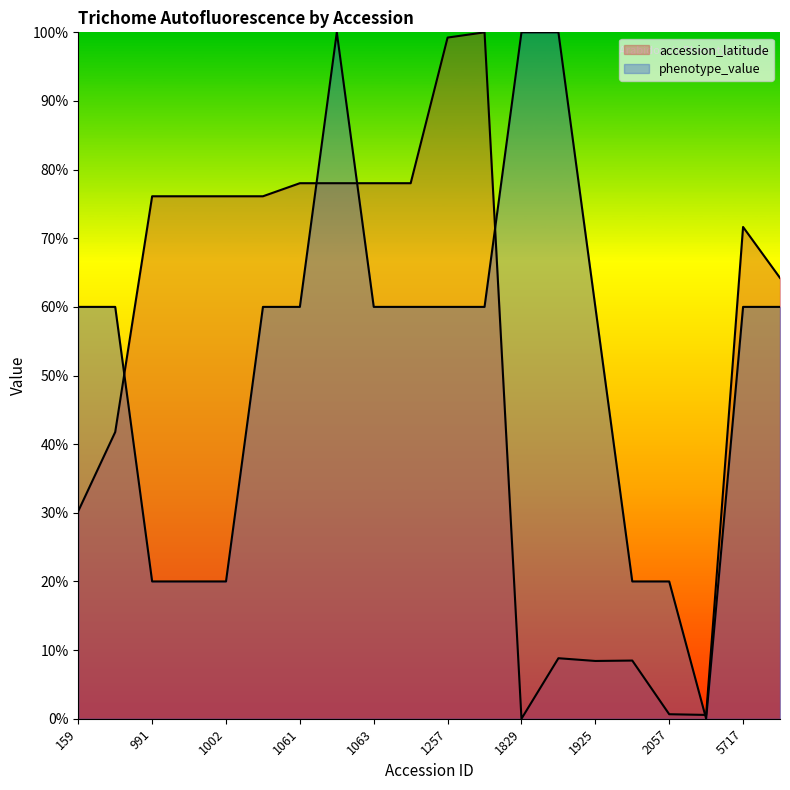

Reading right to left, list all the values displayed in this chart.

accession_latitude: 5720=64.2	5717=71.6	2171=0.6	2057=0.7	2016=8.5	1925=8.4	1872=8.8	1829=0.0	1317=100.0	1257=99.2	1070=78.0	1063=78.0	1062=78.0	1061=78.0	1006=76.1	1002=76.1	992=76.1	991=76.1	403=41.8	159=30.3
phenotype_value: 5720=60.0	5717=60.0	2171=0.0	2057=20.0	2016=20.0	1925=60.0	1872=100.0	1829=100.0	1317=60.0	1257=60.0	1070=60.0	1063=60.0	1062=100.0	1061=60.0	1006=60.0	1002=20.0	992=20.0	991=20.0	403=60.0	159=60.0